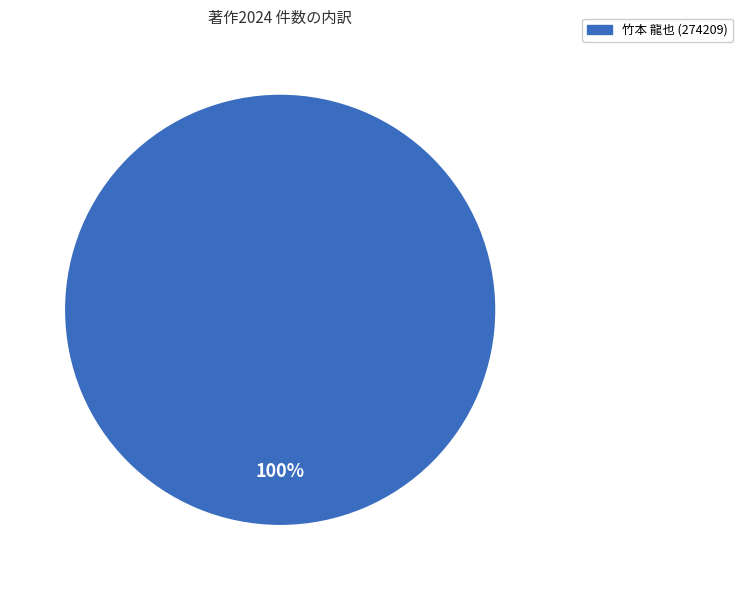

Does any single category account for the majority?

Yes